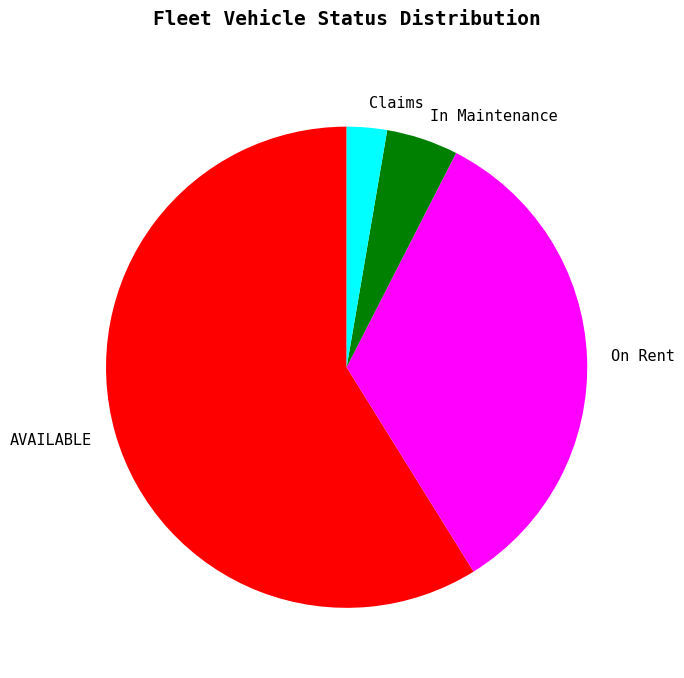

Is it true that Claims is 12% of the pie?

False